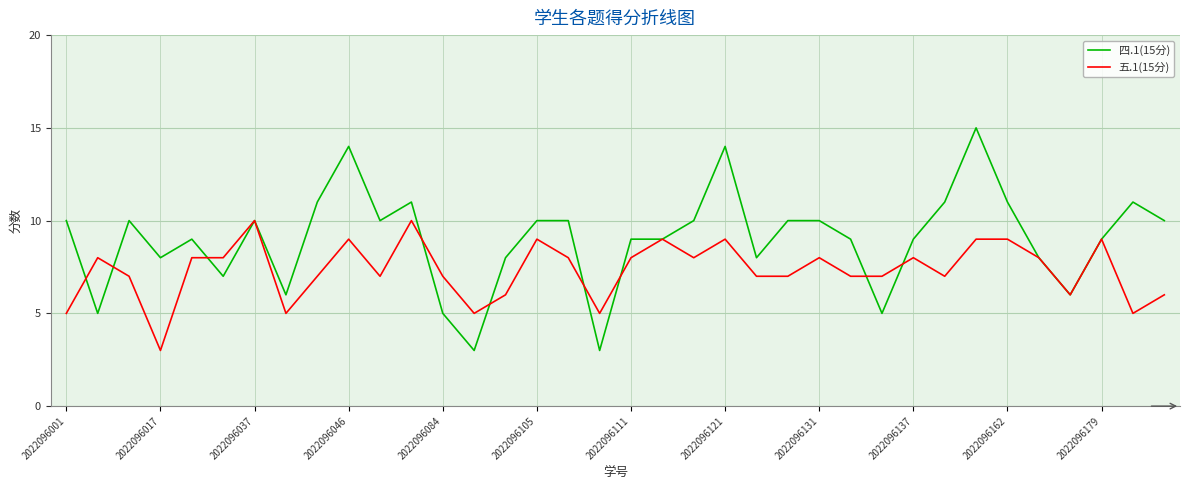

How many series are shown in this chart?

2